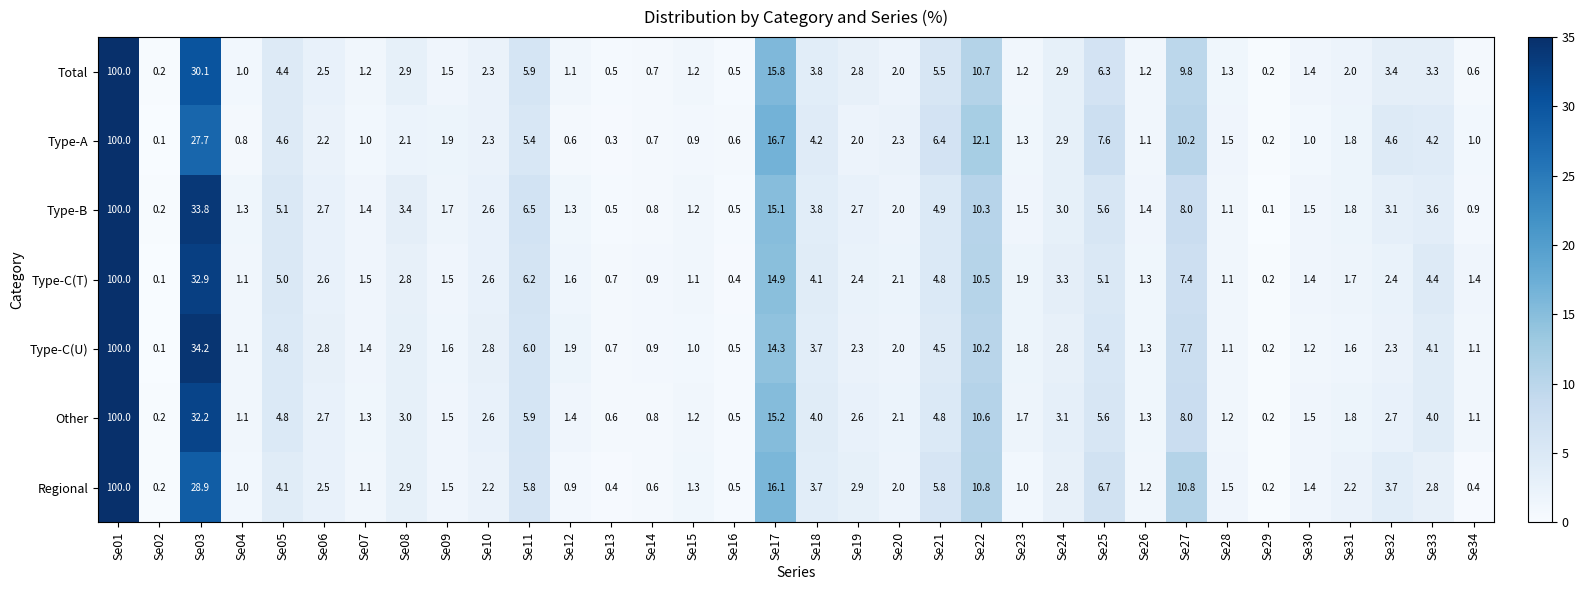

Read the Type-A value at Se01.

100.0